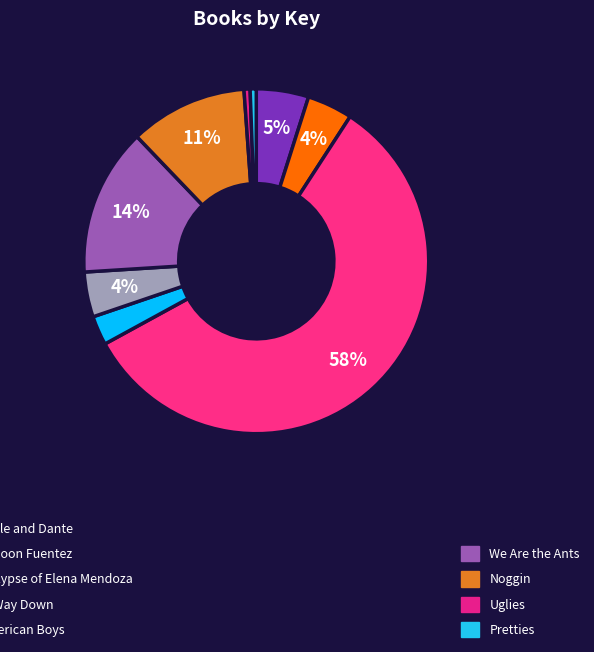

What is the smallest slice in the pie chart?

Uglies